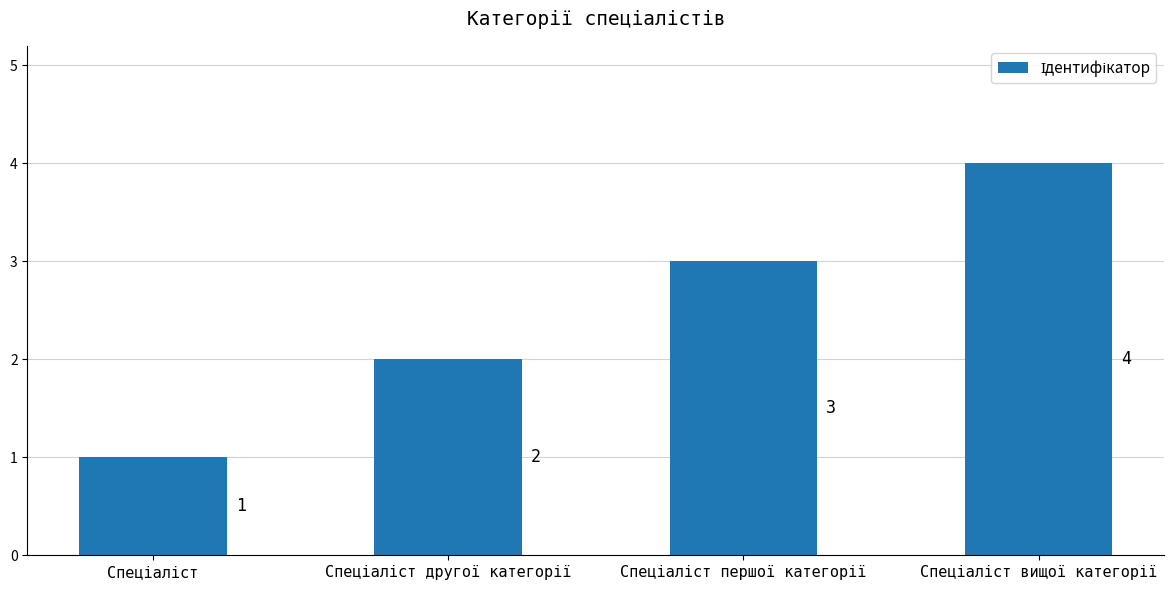

What is the greatest value displayed?

4